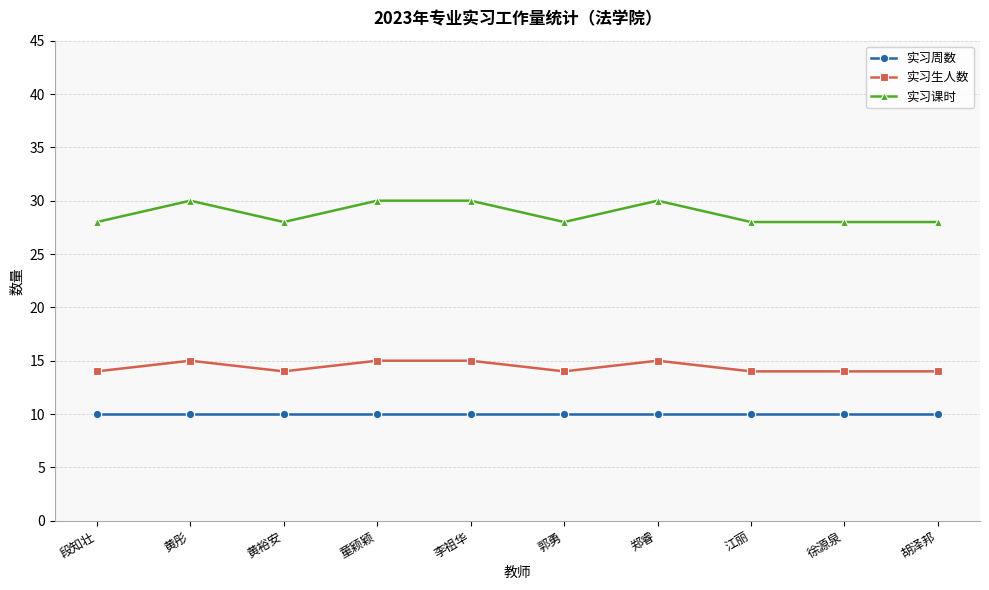

What are all the series names shown in the legend?

实习周数, 实习生人数, 实习课时